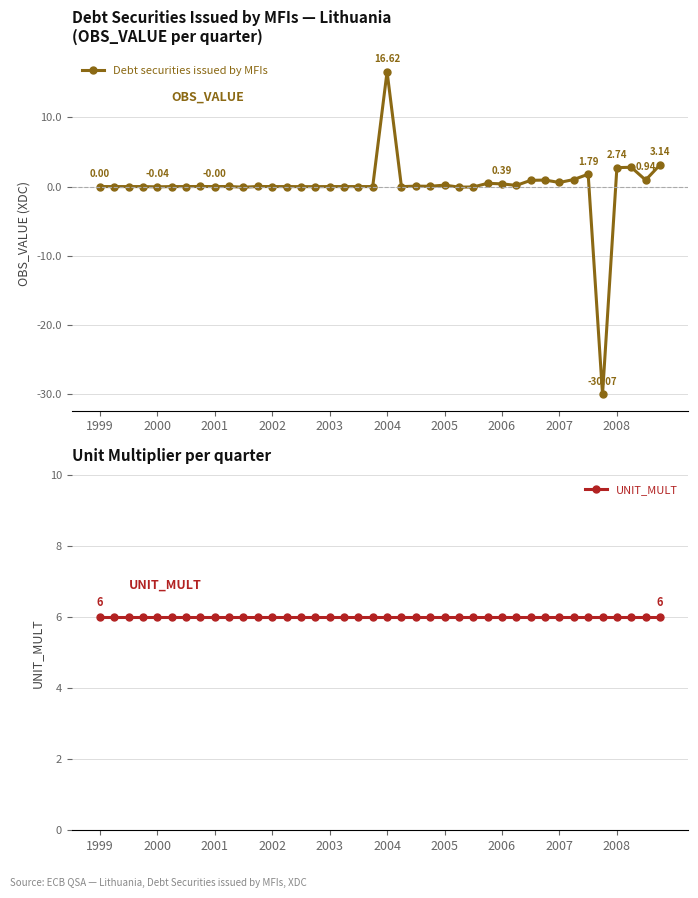

True or false: Debt securities issued by MFIs has more than 2 interior local peaks.

True